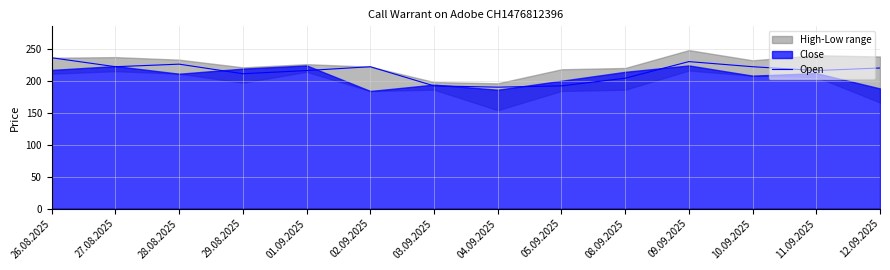

How many values exceed 220?

6